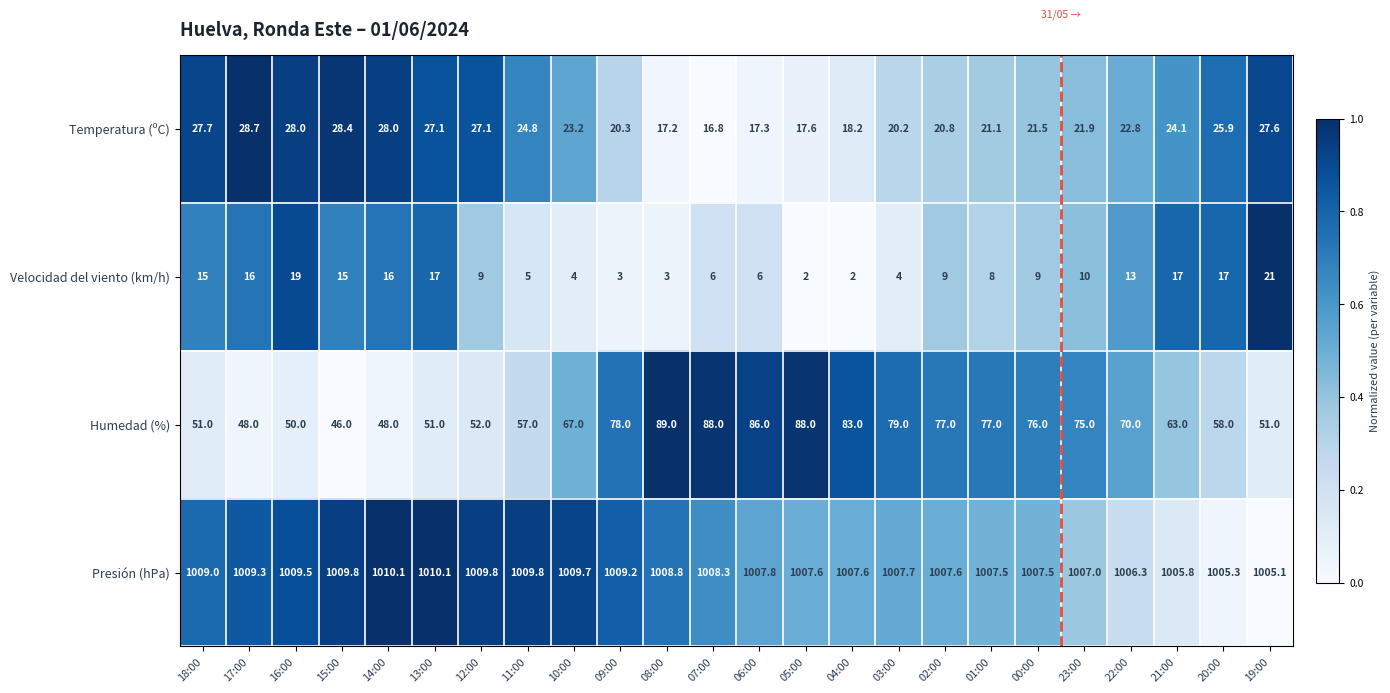

What is the sum of the Temperatura (ºC) values at 18:00 and 08:00?

44.9